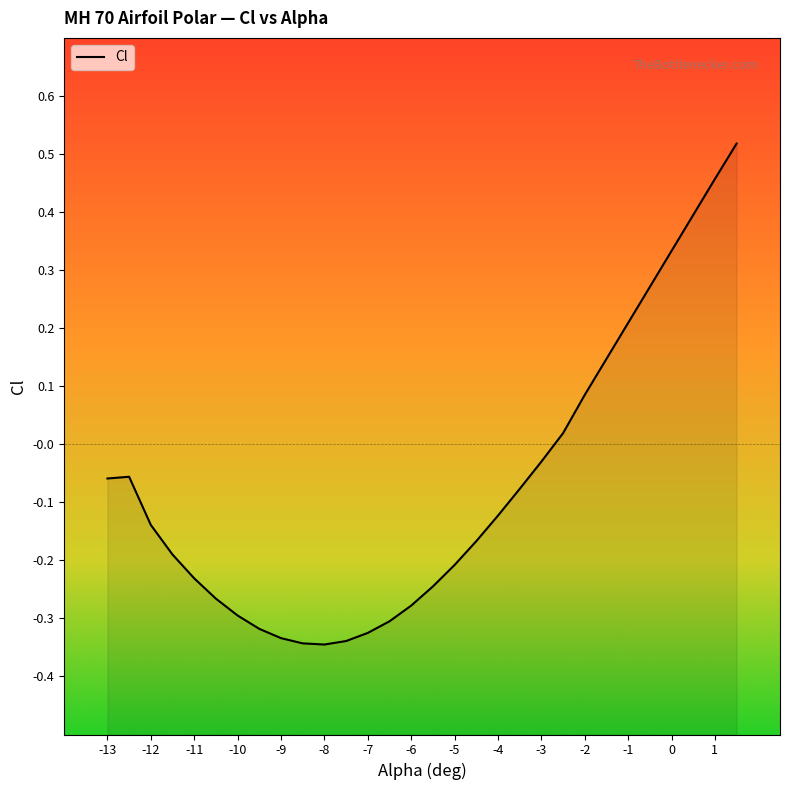

Where is the first local minimum?

-8